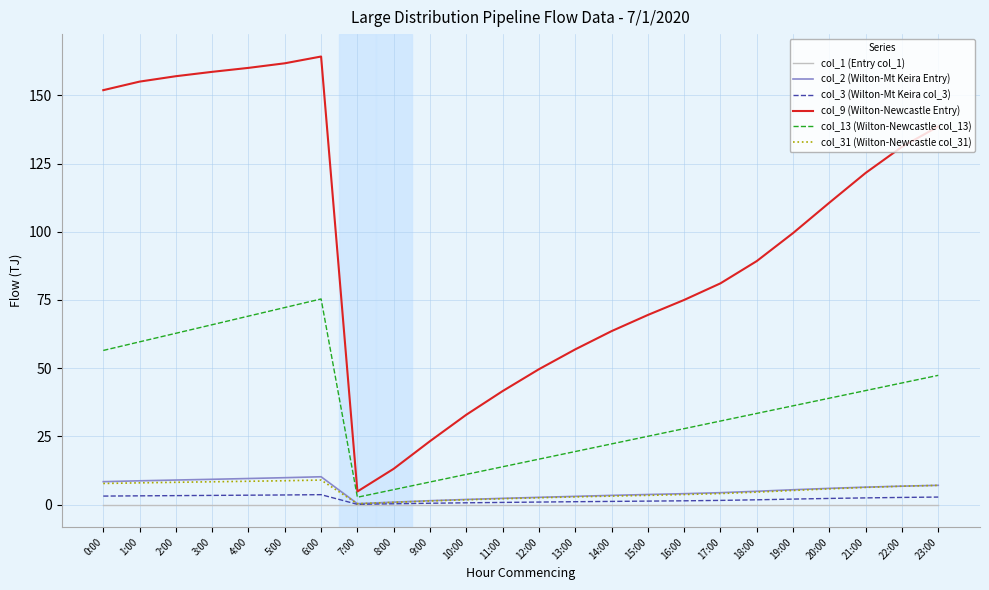

True or false: col_2 (Wilton-Mt Keira Entry) and col_31 (Wilton-Newcastle col_31) intersect in this chart.

False